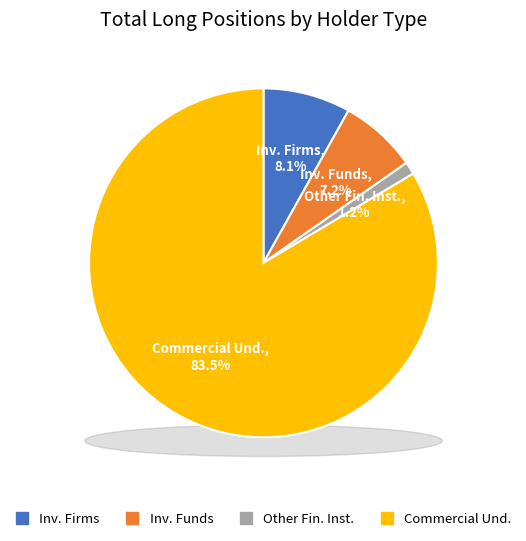

Combined, what portion of the pie is Other Financial Institutions and Investment Firms or credit institutions?

9.3%